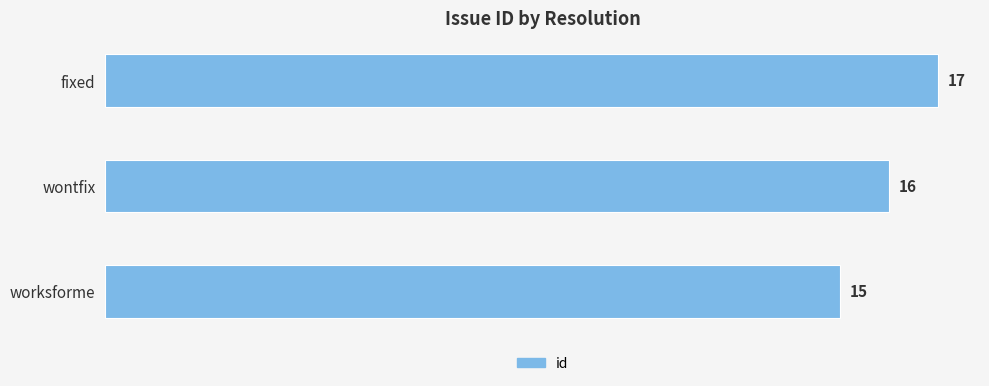

At which category does the chart reach its peak across all series?

fixed